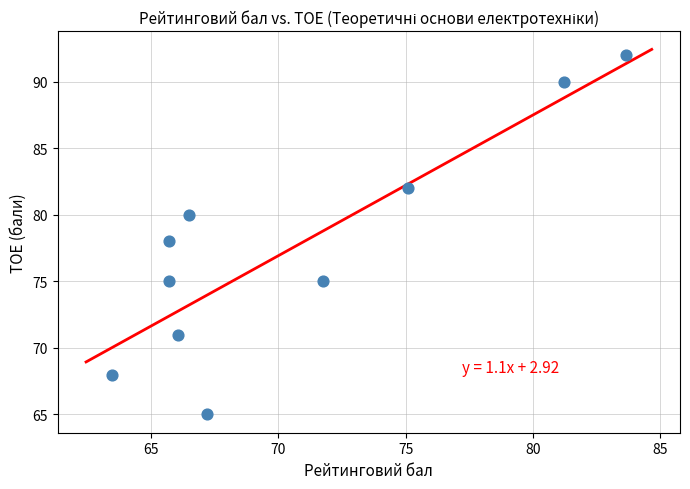

What is the range of Y values (max minus min)?

27